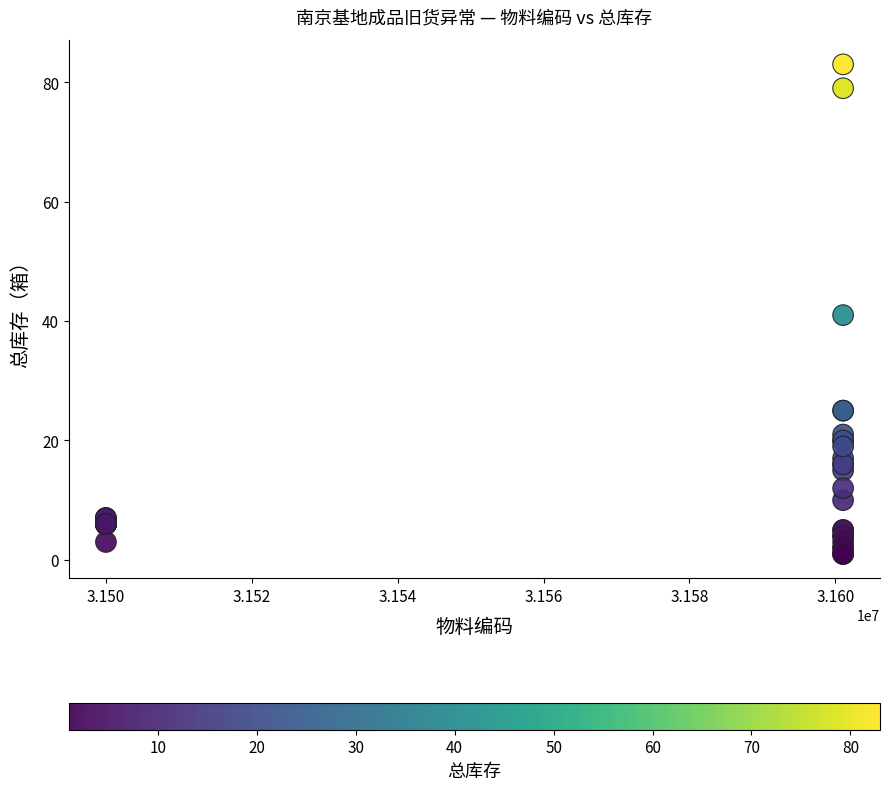

What Y value in the scatter plot is closest to 42?

41